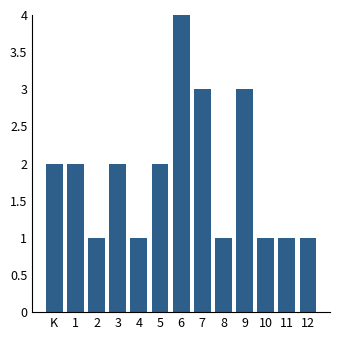

Reading left to right, transcribe all the data shown in this chart.

K=2	1=2	2=1	3=2	4=1	5=2	6=4	7=3	8=1	9=3	10=1	11=1	12=1